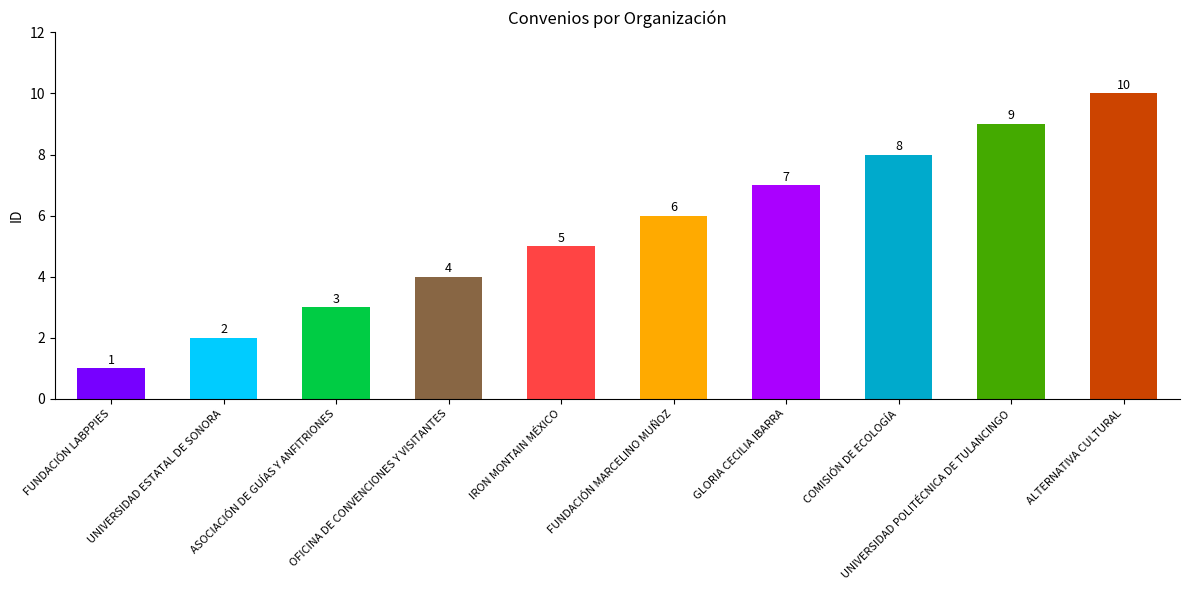

How many data points are above 6?

4